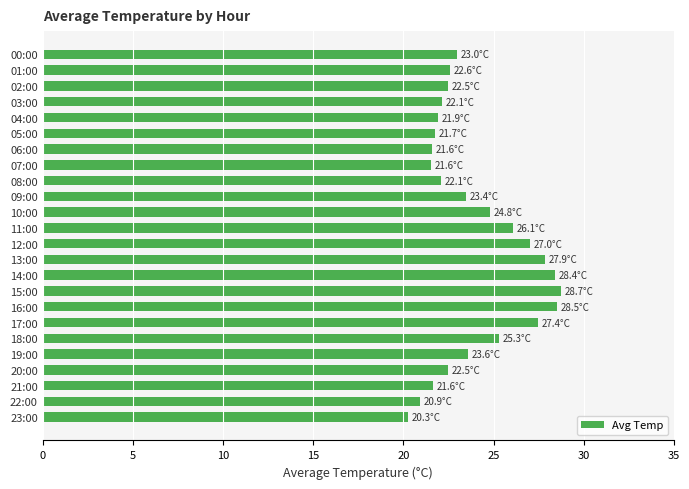

How many series are shown in this chart?

1